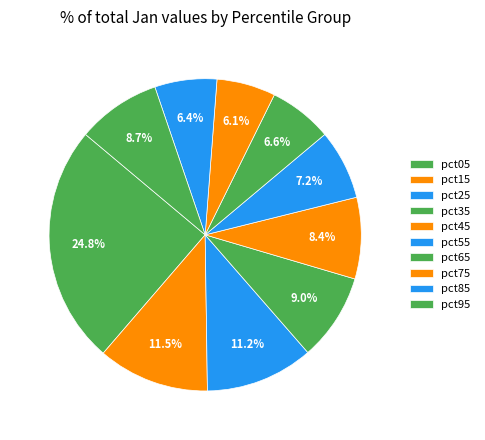

How many segments does this pie chart have?

10